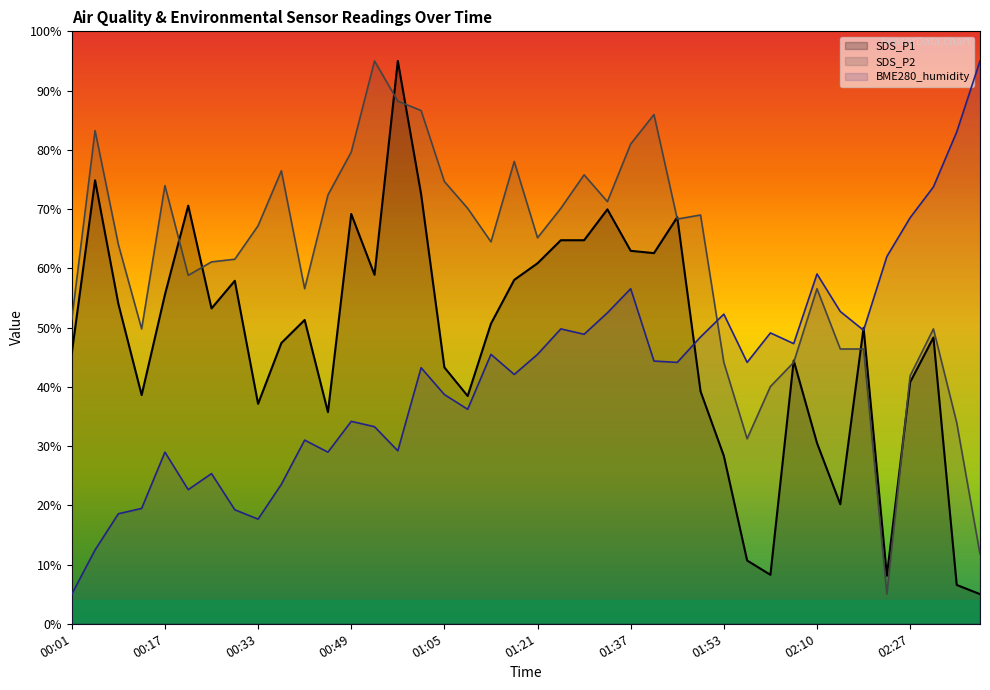

Rank the series by their maximum value, from lowest to highest.

SDS_P1, SDS_P2, BME280_humidity